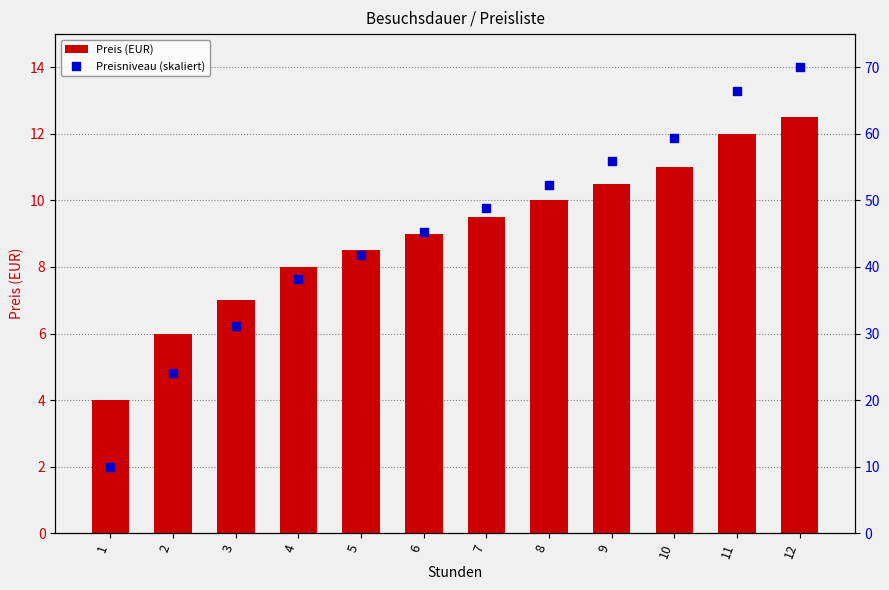

Is the value of Preis (EUR) at 2 greater than the value of Preisniveau (skaliert) at 9?

No